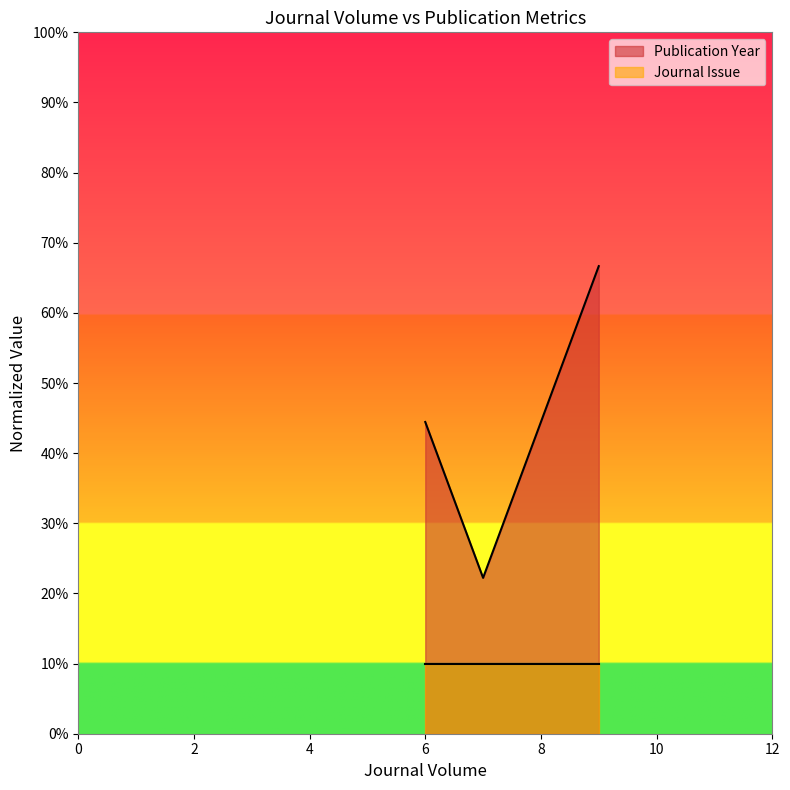

Count the number of data series in this chart.

2